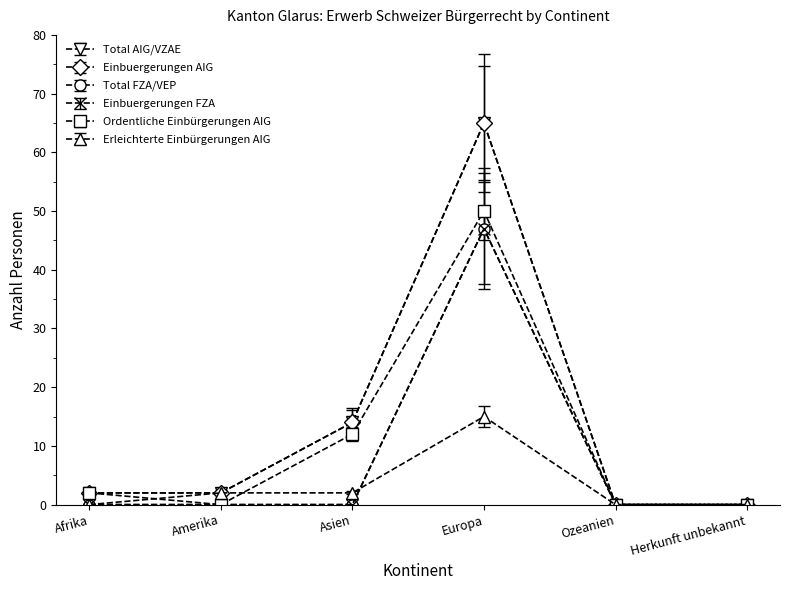

Does the chart have visible grid lines?

No